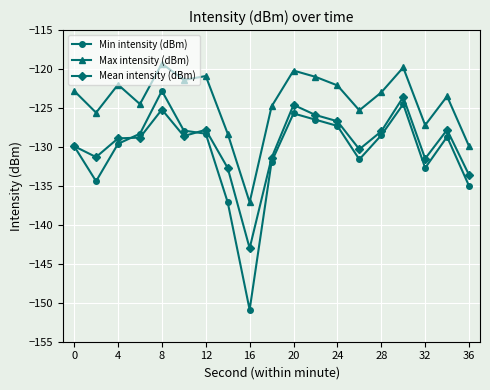

Which series has the largest range (max minus min)?

Min intensity (dBm)